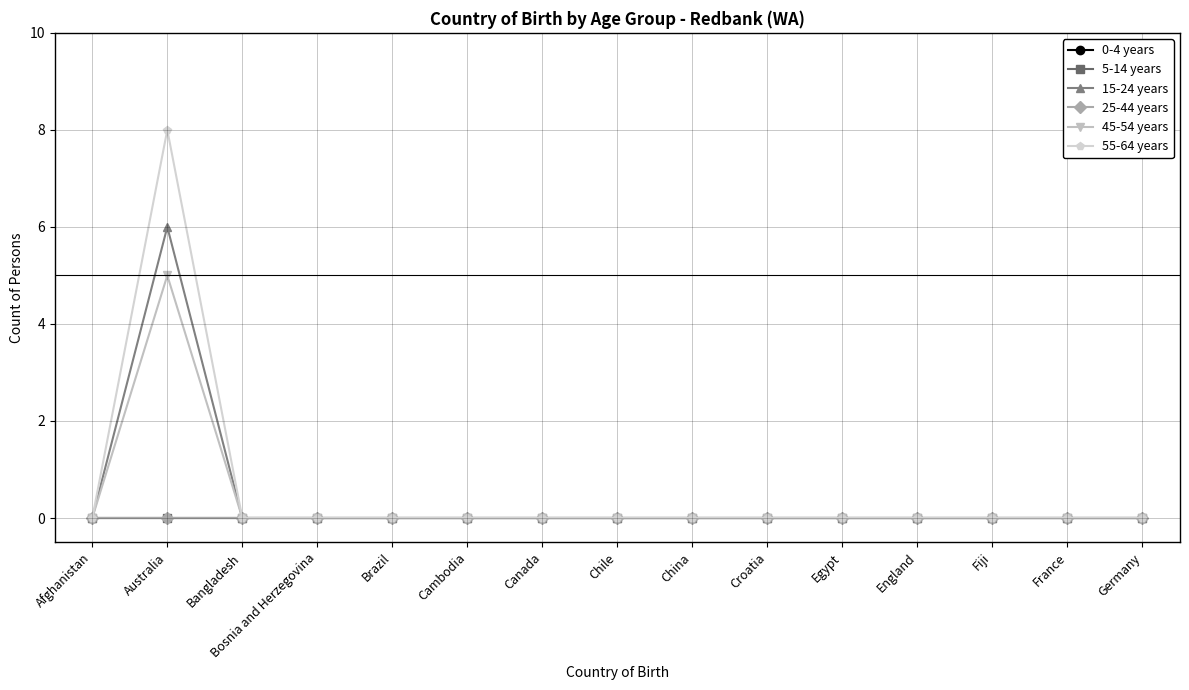

Which series has the largest range (max minus min)?

55-64 years